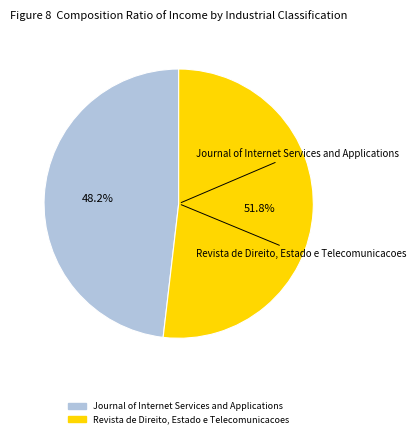

The Revista de Direito, Estado e Telecomunicacoes slice represents 52% of the pie. True or false?

True